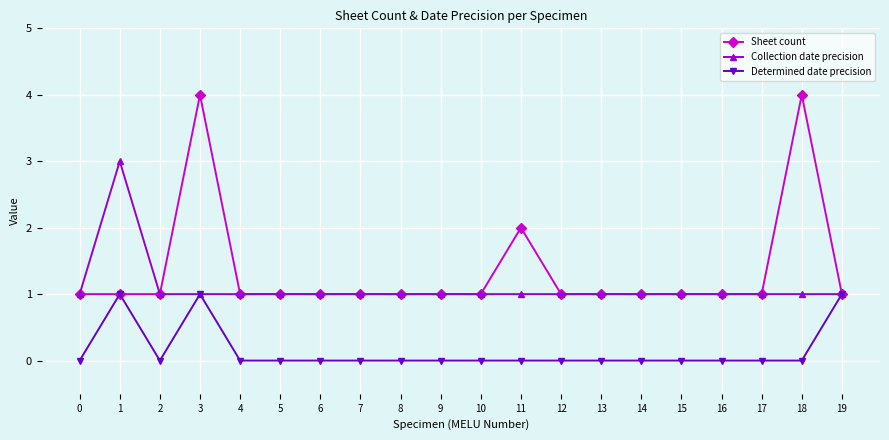

Rank the series by their average value, from highest to lowest.

Sheet count, Collection date precision, Determined date precision